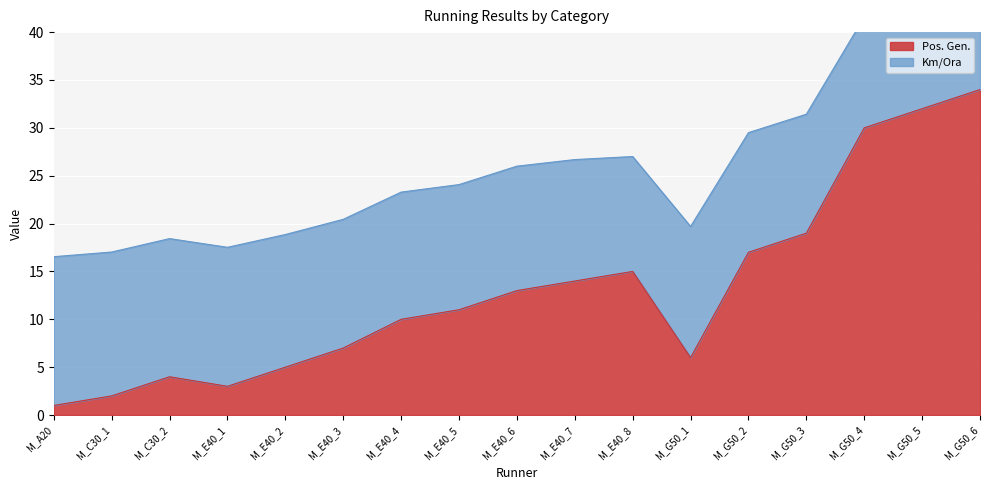

How many interior local valleys (lower than both neighbors) does the data have?

2